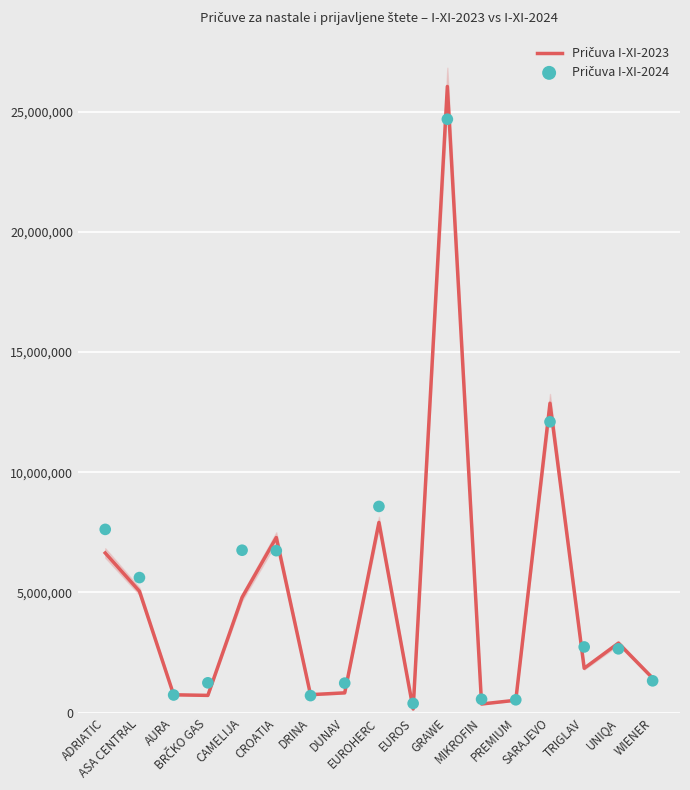

Which series has the largest total across all categories?

Pričuva I-XI-2024